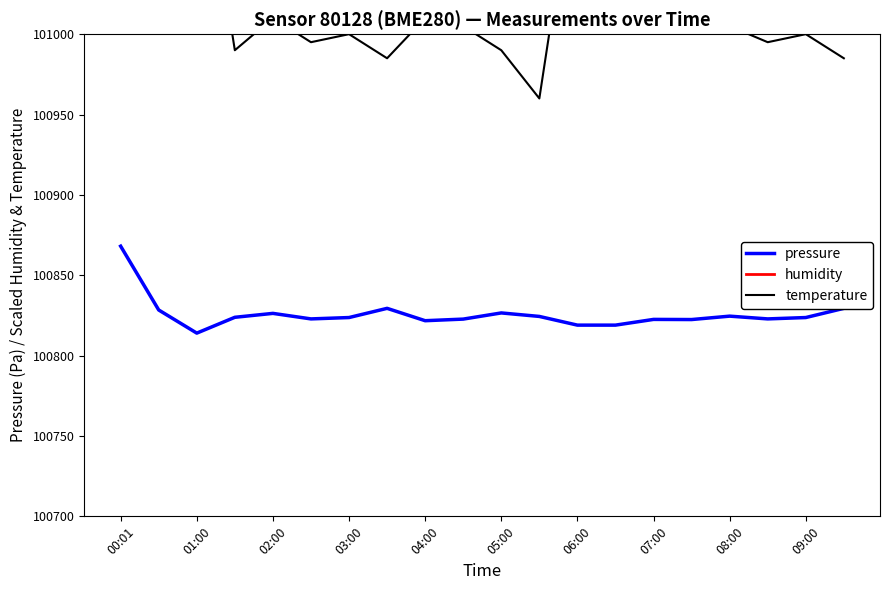

The temperature series shows 157674.0 at 00:01. True or false?

False